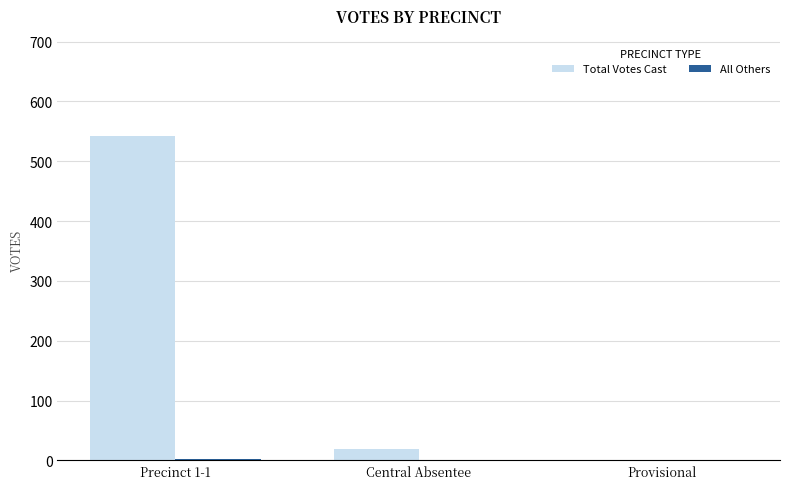

At which label is Total Votes Cast closest to 271?

Central Absentee